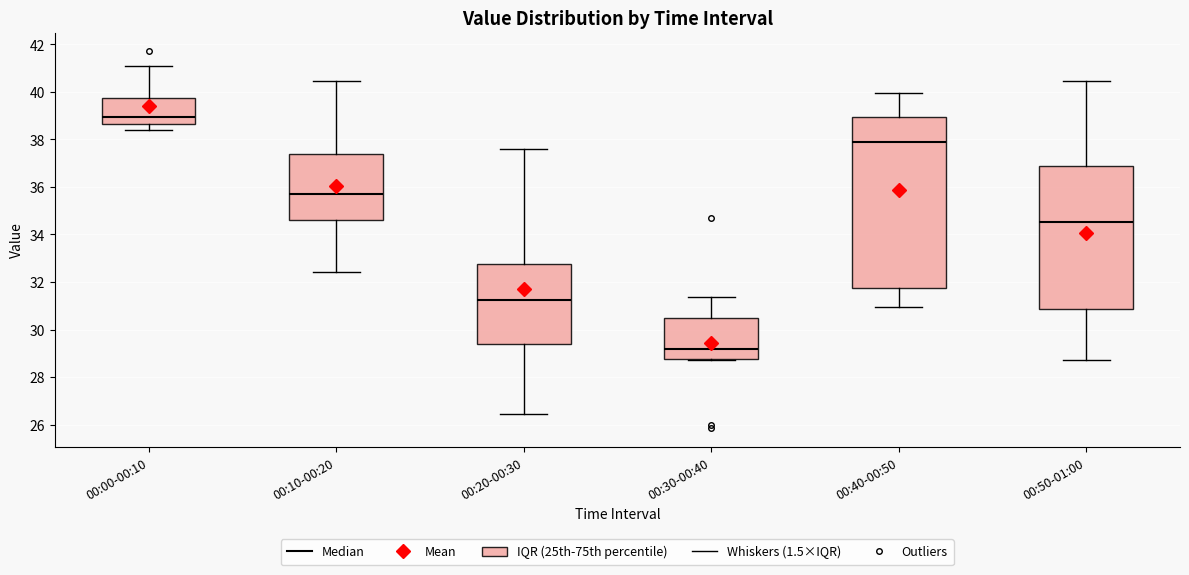

Reading left to right, transcribe this box plot: for each box, give where its median line is, the range the box spans, and where its two whiskers end, as read against the y-axis. The values are not printed on the chart, so give them approximately, as read against the axis.

00:00-00:10: median 39.0, box 38.6 to 39.8, whiskers 38.4 to 41.2
00:10-00:20: median 35.6, box 34.6 to 37.4, whiskers 32.4 to 40.4
00:20-00:30: median 31.2, box 29.4 to 32.8, whiskers 26.4 to 37.6
00:30-00:40: median 29.2, box 28.8 to 30.4, whiskers 28.8 to 31.4
00:40-00:50: median 37.8, box 31.8 to 39.0, whiskers 31.0 to 40.0
00:50-01:00: median 34.6, box 30.8 to 36.8, whiskers 28.8 to 40.4